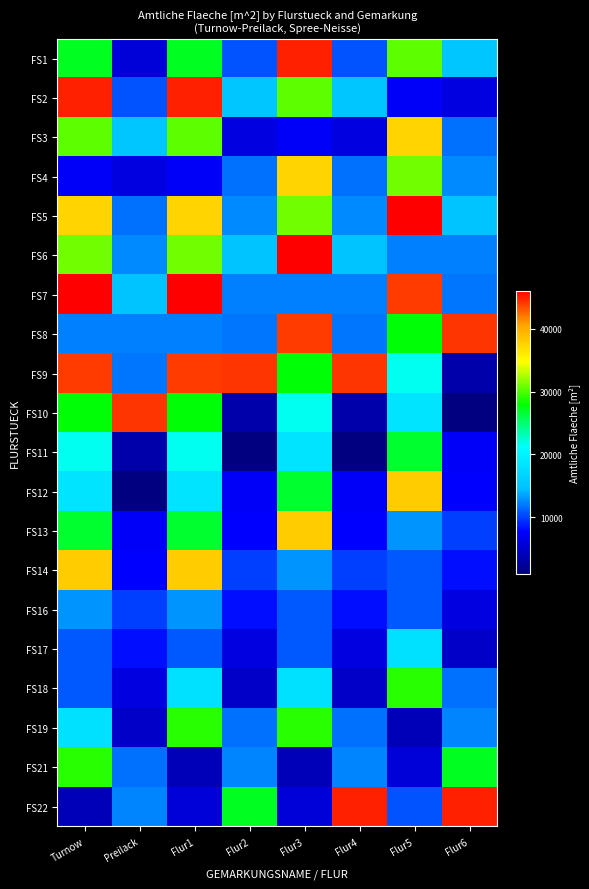

Rank the series at Preilack from lowest to highest value.

FS12, FS11, FS19, FS1, FS4, FS18, FS13, FS14, FS17, FS16, FS2, FS21, FS5, FS9, FS8, FS22, FS6, FS7, FS3, FS10